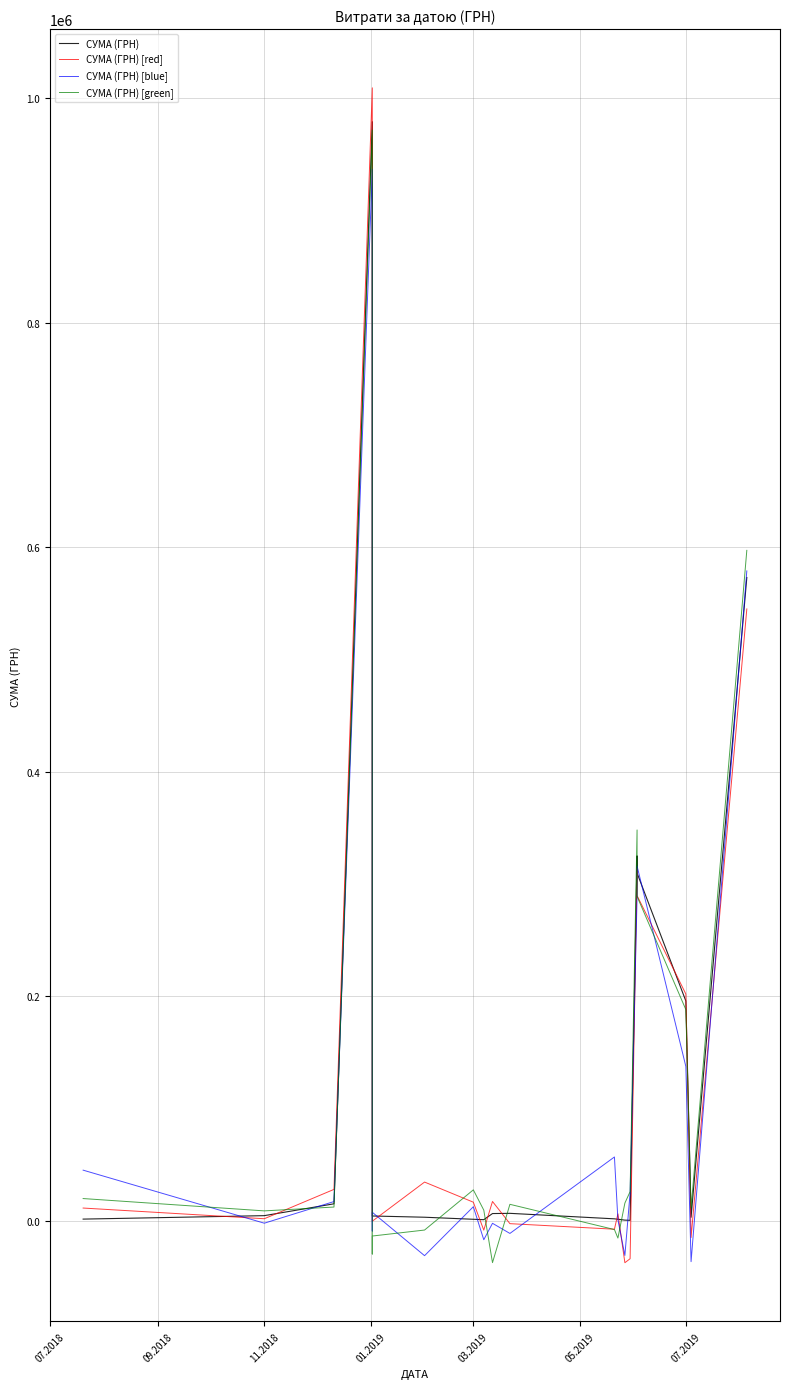

The СУМА (ГРН) [blue] series shows 23303.0 at 11.2018. True or false?

False